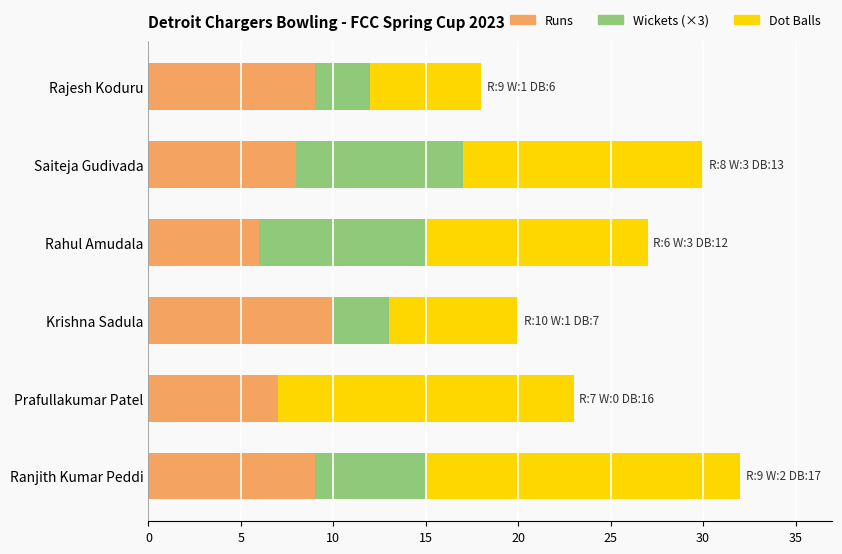

The value of Runs at Krishna Sadula is 10. True or false?

True